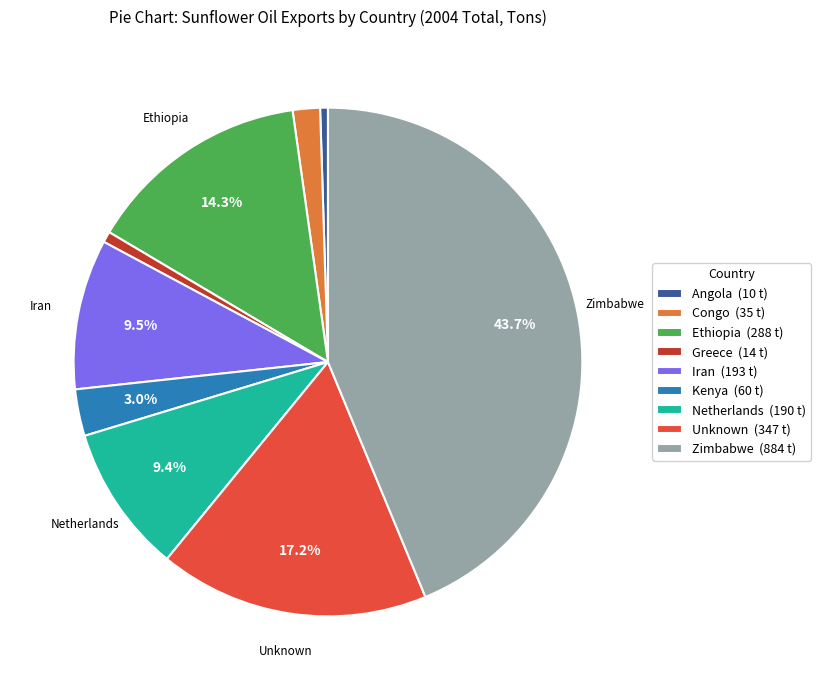

How many slices are in this pie chart?

9